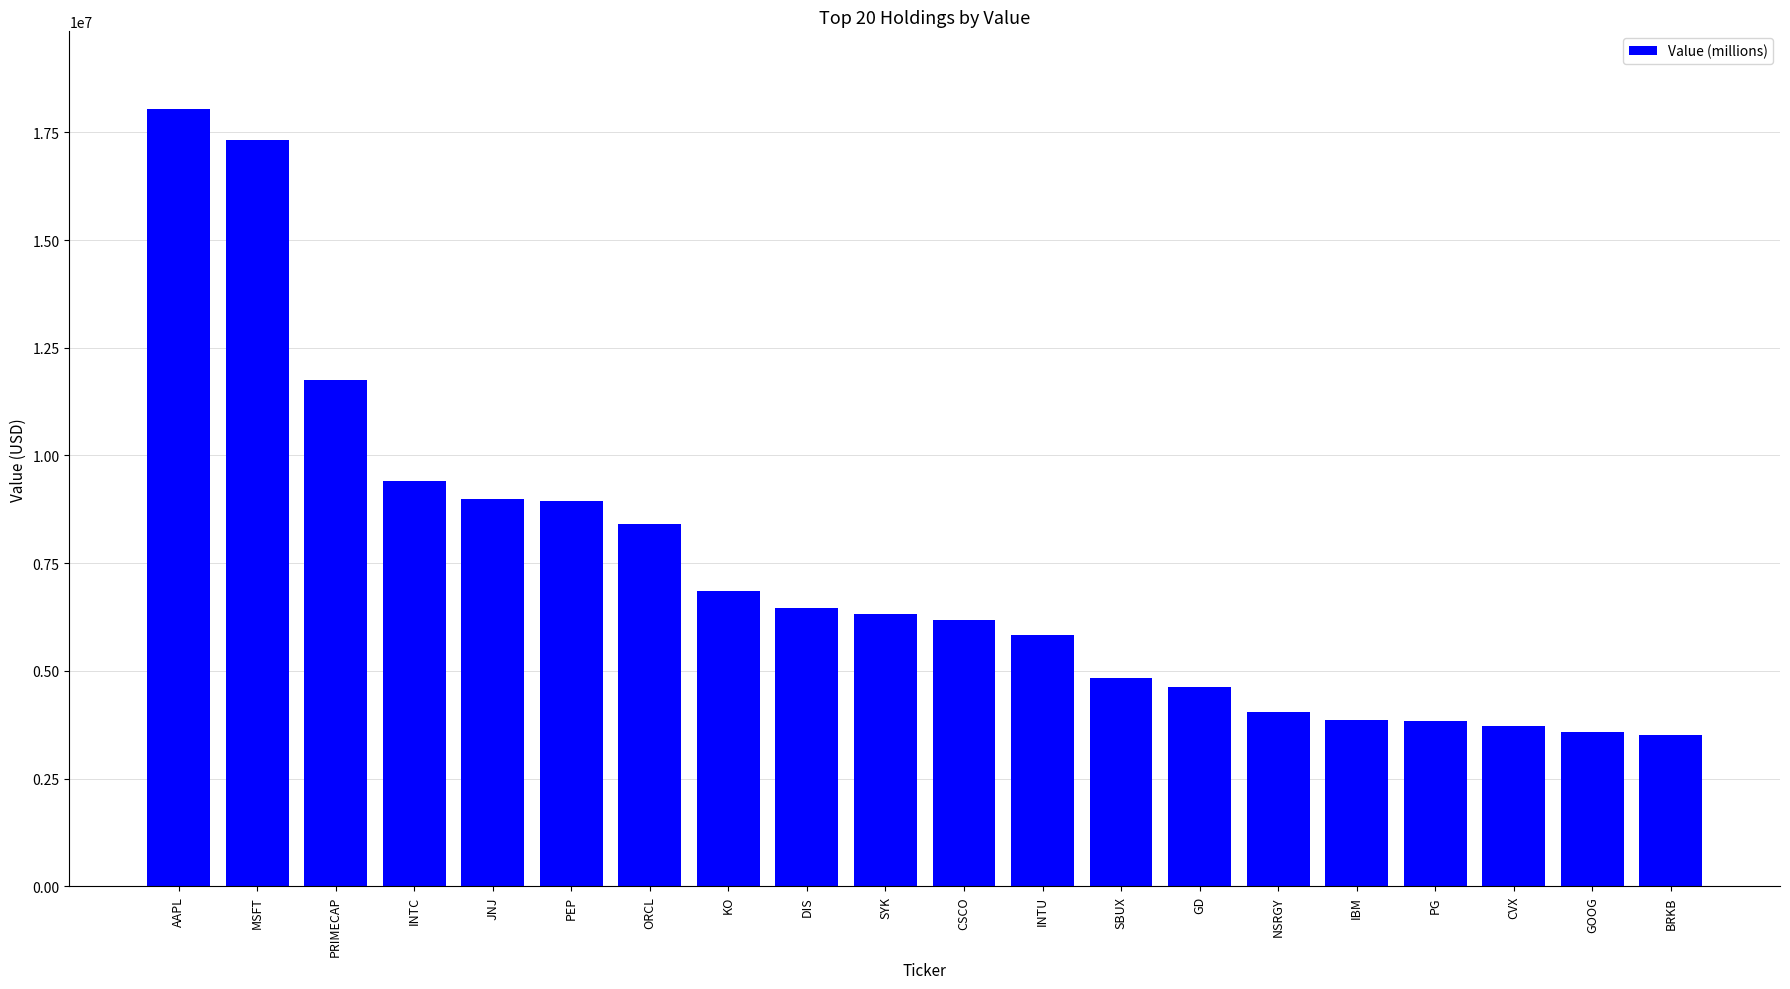

What is the difference between the values at DIS and ORCL?

1944000